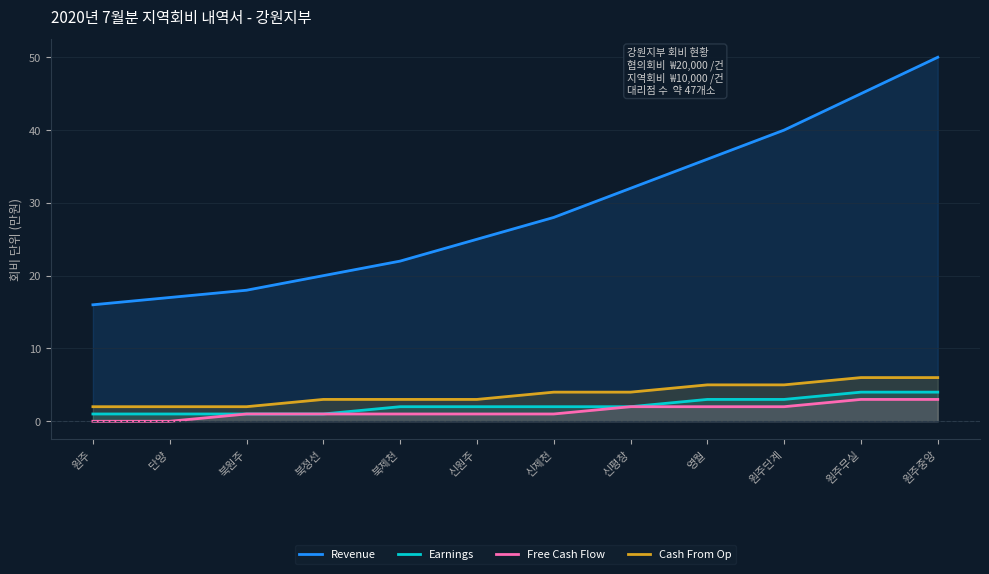

Which has a higher value, 북제천 or 단양?

북제천